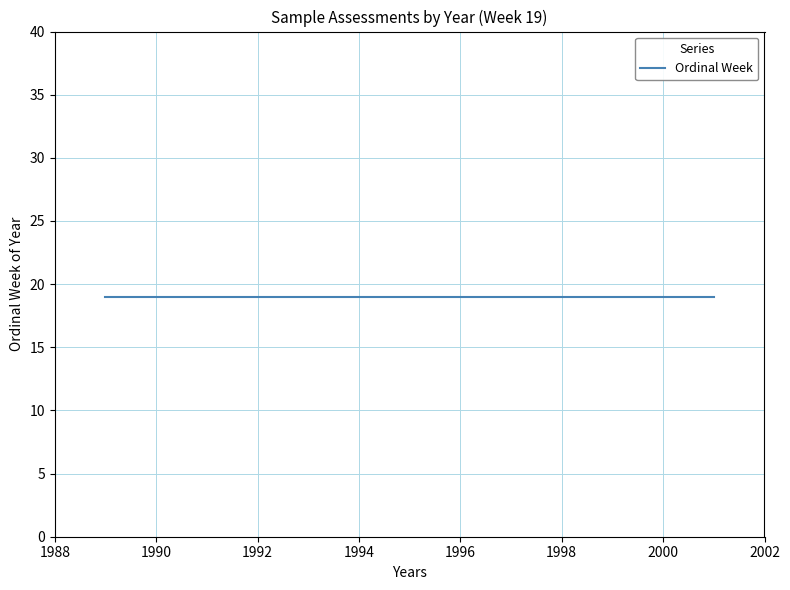

Reading right to left, list all the values displayed in this chart.

Ordinal Week: 19	19	19	19	19	19	19	19	19	19
Year: 2001	2000	1999	1998	1997	1996	1995	1994	1990	1989